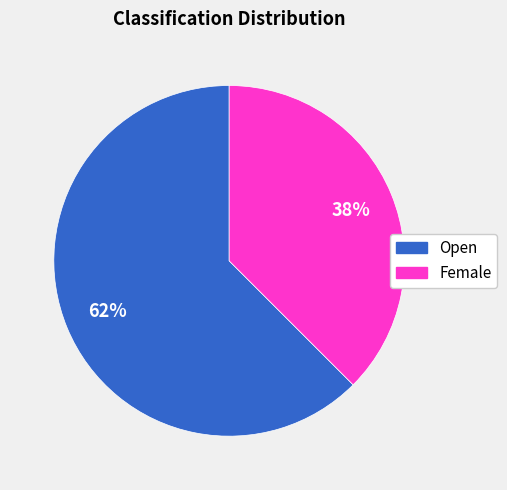

Rank the categories by value from highest to lowest.

Open, Female